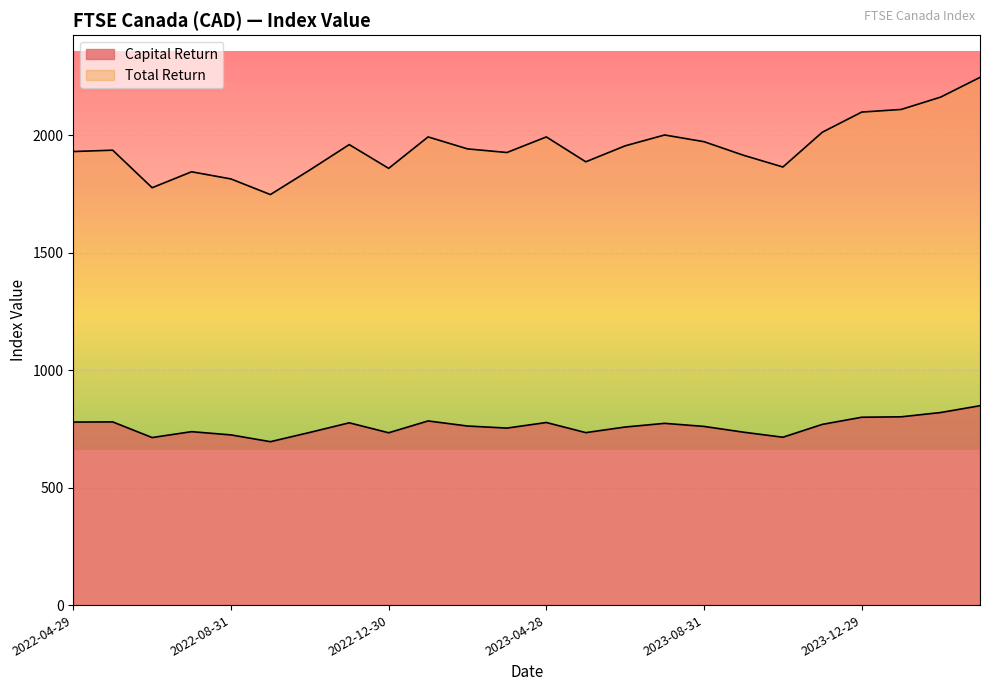

What is the minimum value shown in the chart?

695.6